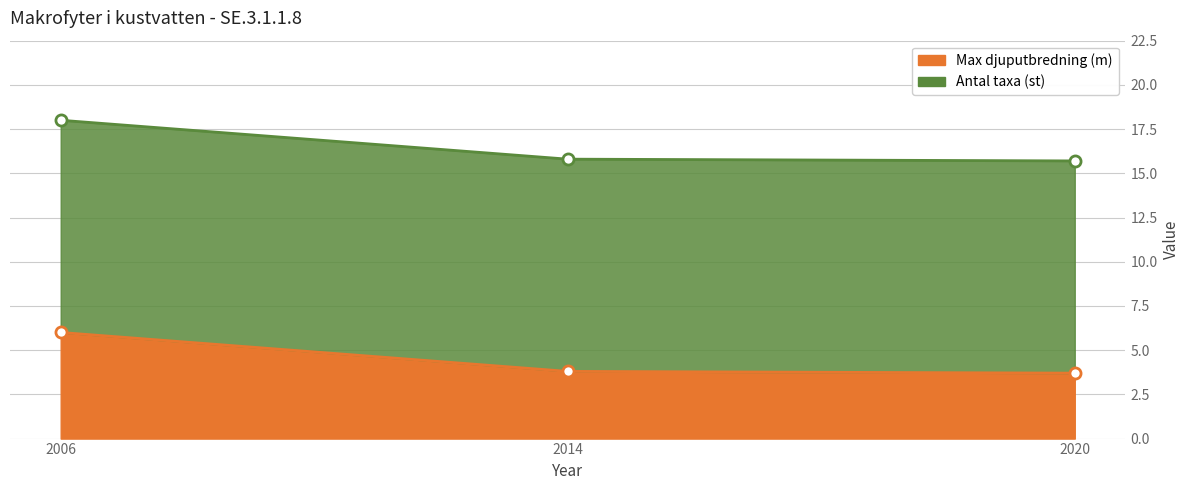

Does the chart display data point markers on the line(s)?

Yes